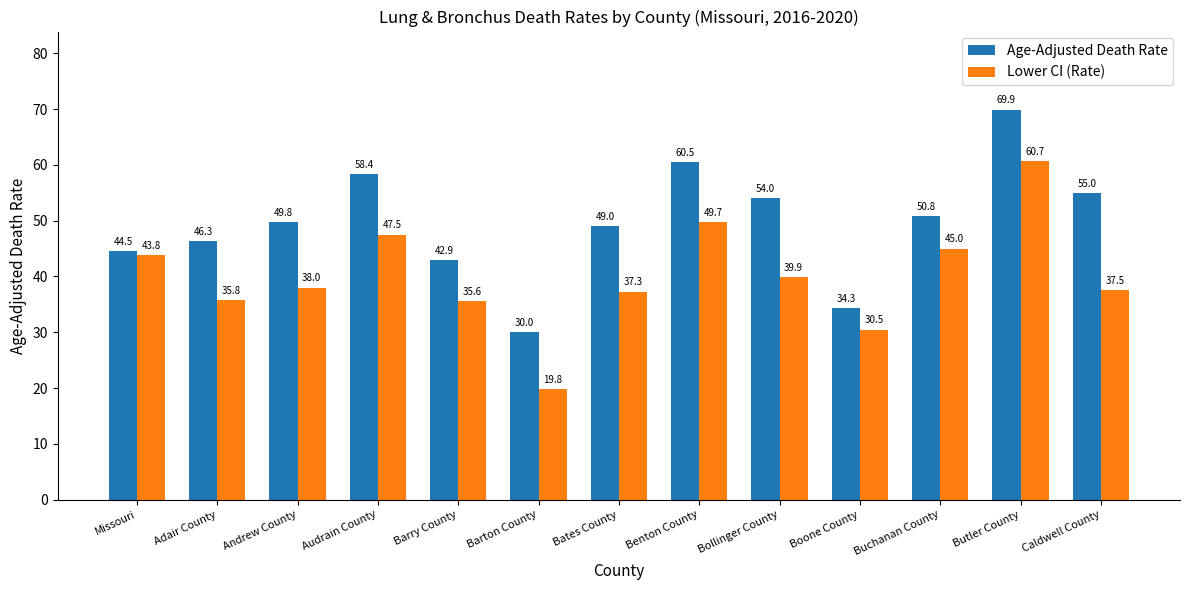

Which series changed the most between Andrew County and Benton County?

Lower CI (Rate)